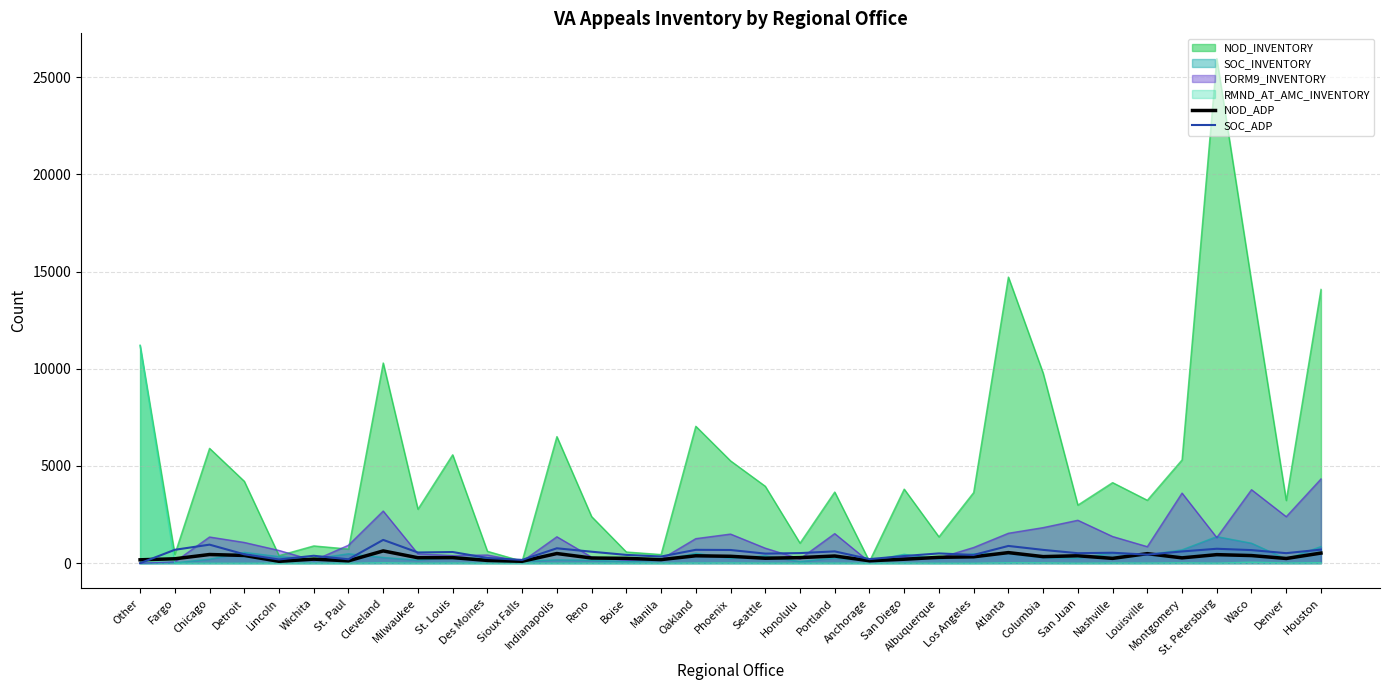

Read the SOC_ADP value at Des Moines.

267.2